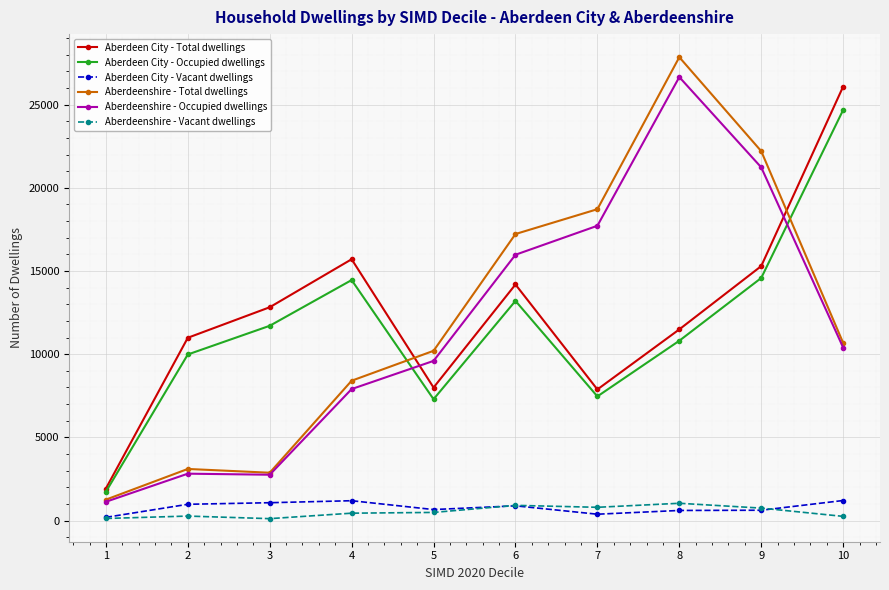

What are all the series names shown in the legend?

Aberdeen City - Total dwellings, Aberdeen City - Occupied dwellings, Aberdeen City - Vacant dwellings, Aberdeenshire - Total dwellings, Aberdeenshire - Occupied dwellings, Aberdeenshire - Vacant dwellings